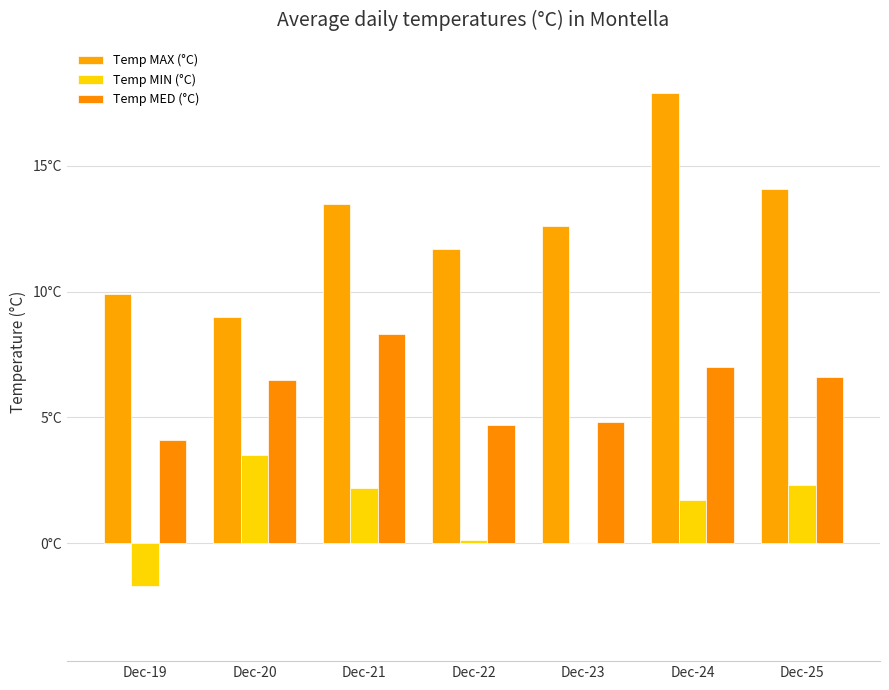

Rank the series by their average value, from highest to lowest.

Temp MAX (°C), Temp MED (°C), Temp MIN (°C)